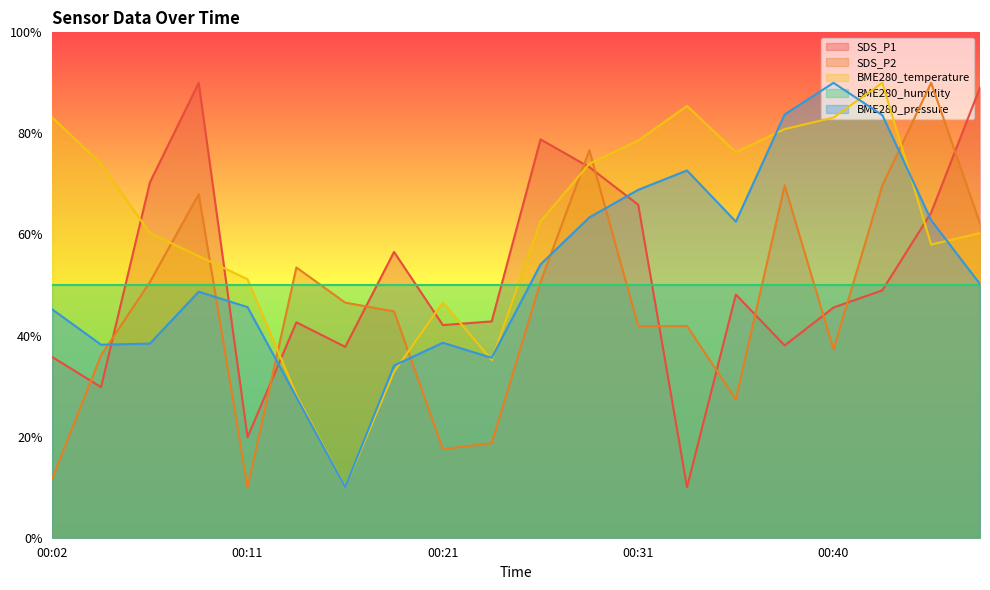

Between 00:09 and 00:40, which is larger?

00:09